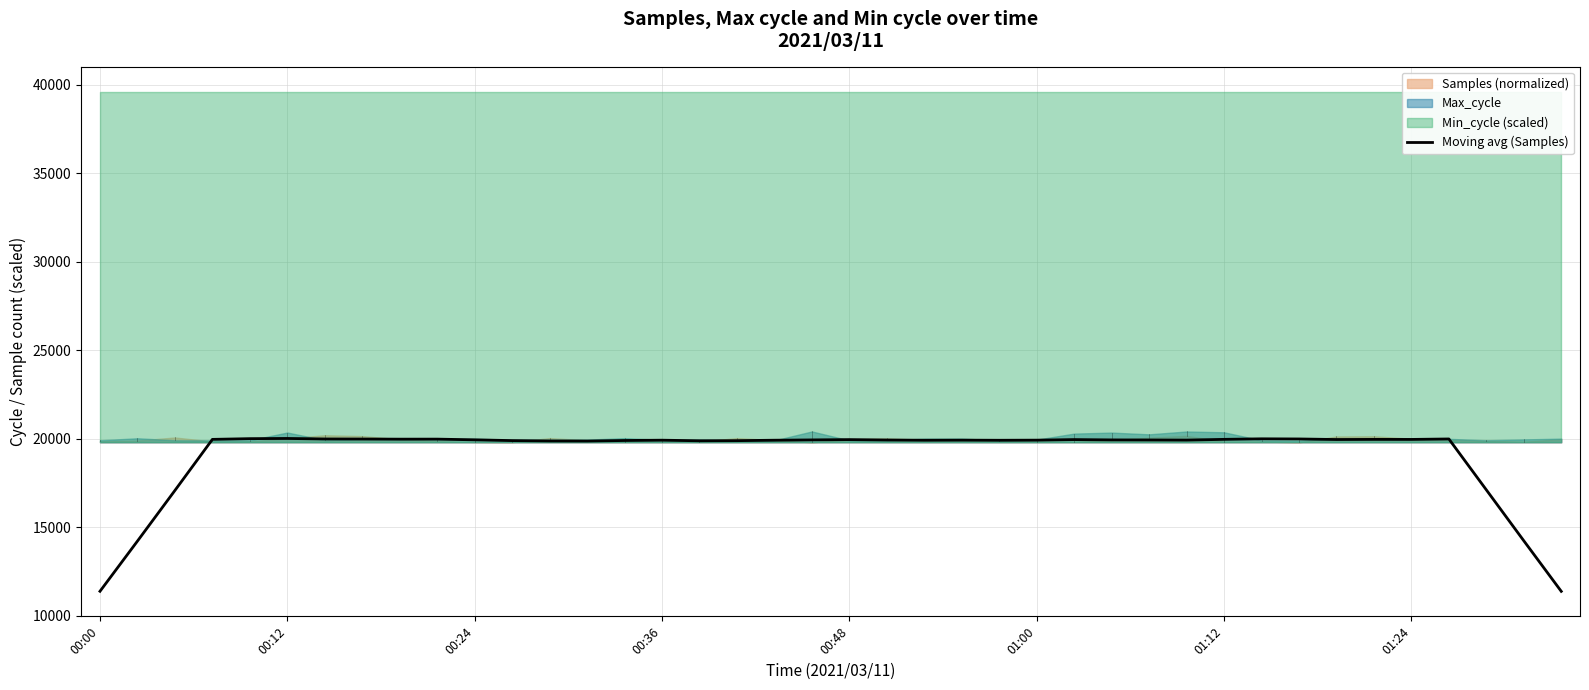

How many points are higher than both their immediate neighbors (excluding endpoints)?

9